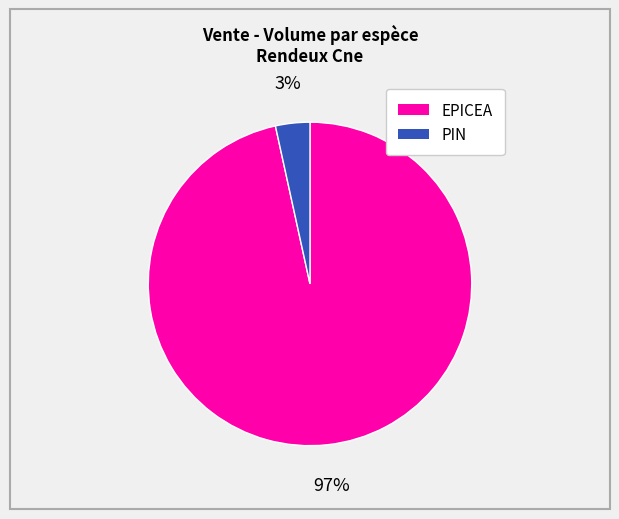

Is there any slice that represents more than half of the pie?

Yes